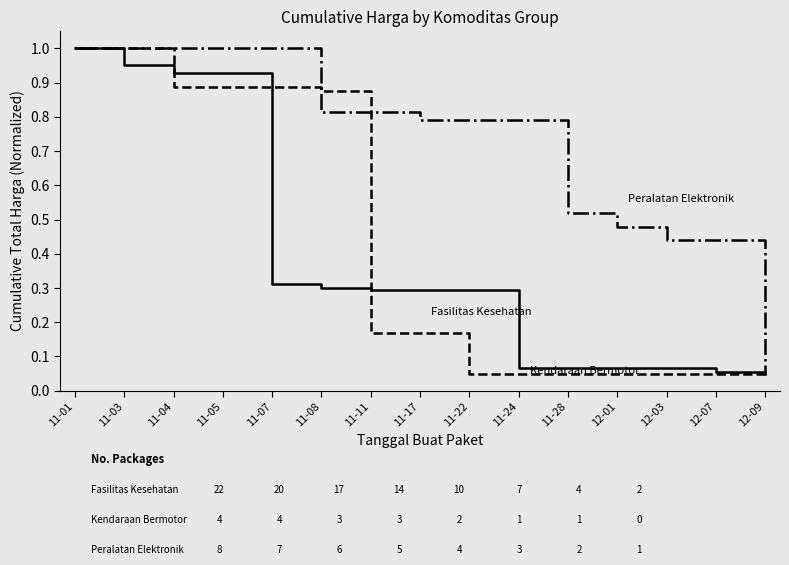

What is the spread (max minus min) of values at 11-22?

0.7